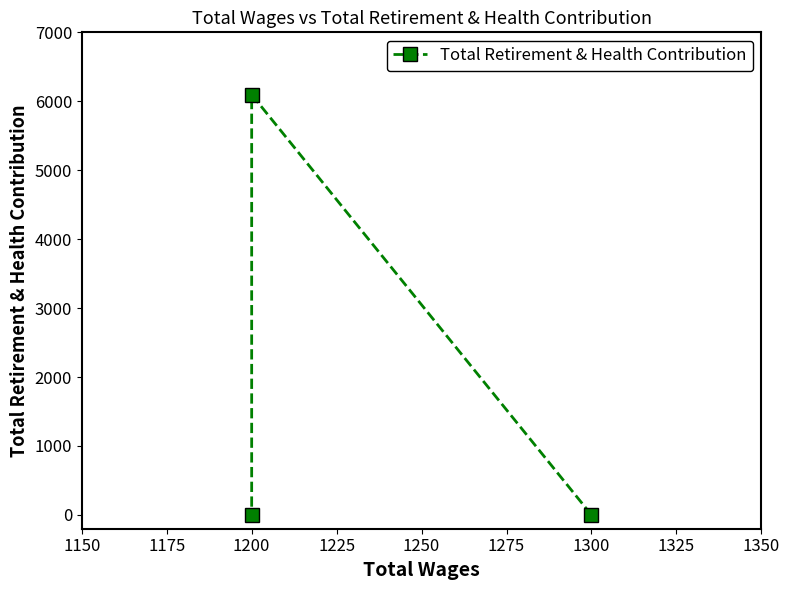

How many values are between 0 and 6096?

3